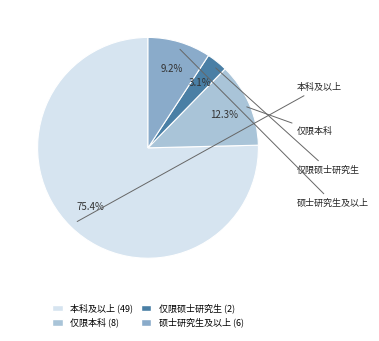

What portion of the pie excludes 仅限本科?

87.7%